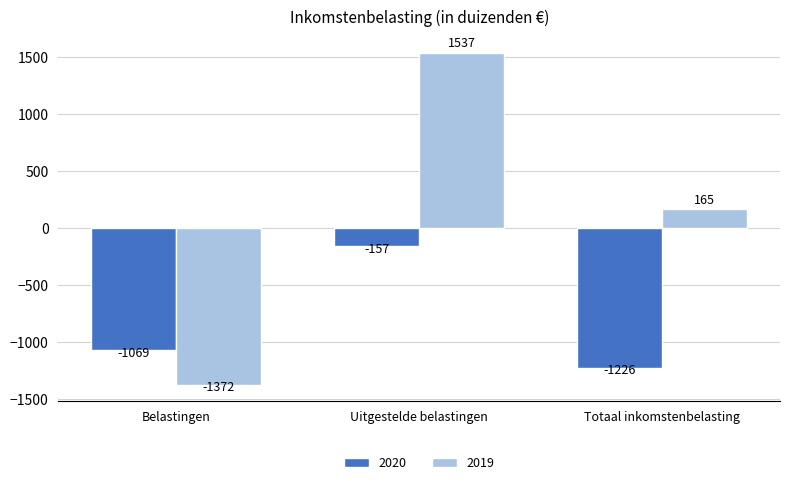

Where is 2019 nearest to the value 82?

Totaal inkomstenbelasting